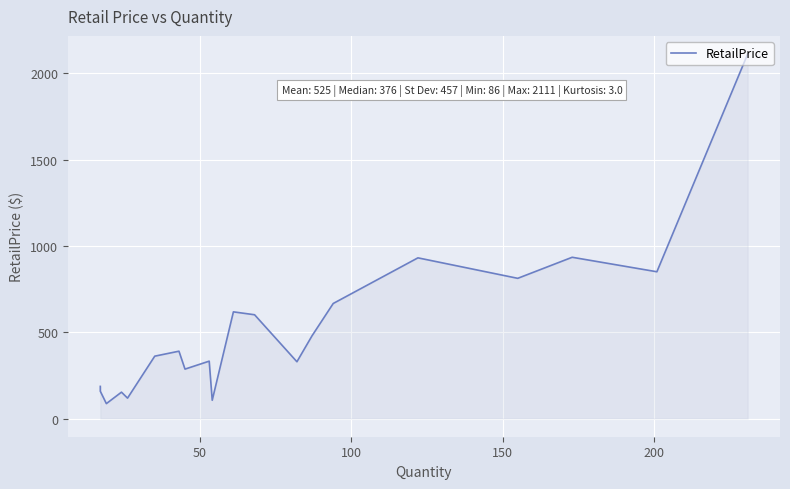

The value at 15 is 608.3. True or false?

False